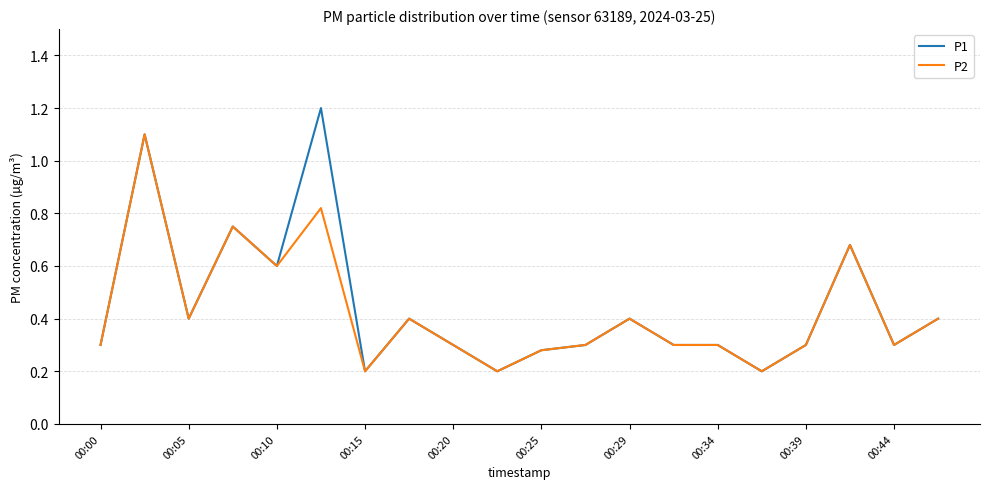

Which series has the largest range (max minus min)?

P1